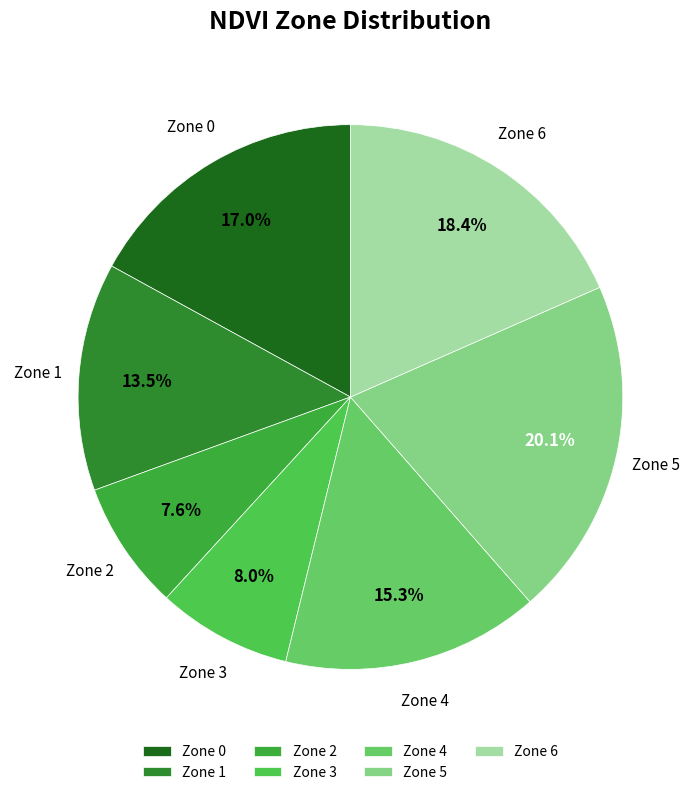

Is the sum of Zone 5 and Zone 0 greater than half?

No